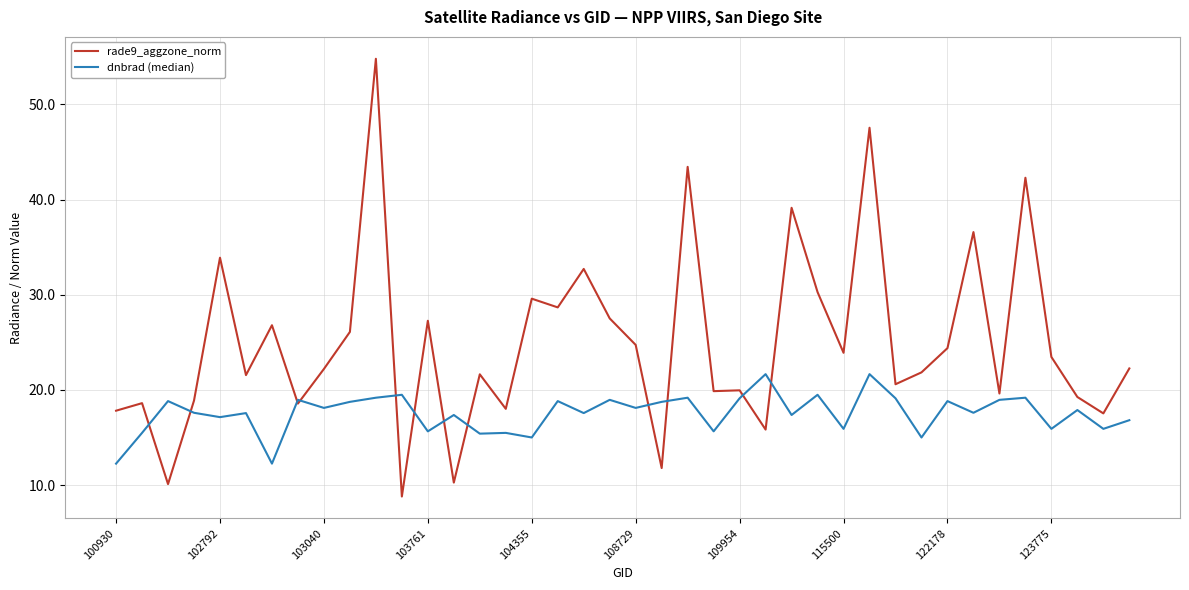

Which series has the largest range (max minus min)?

rade9_aggzone_norm